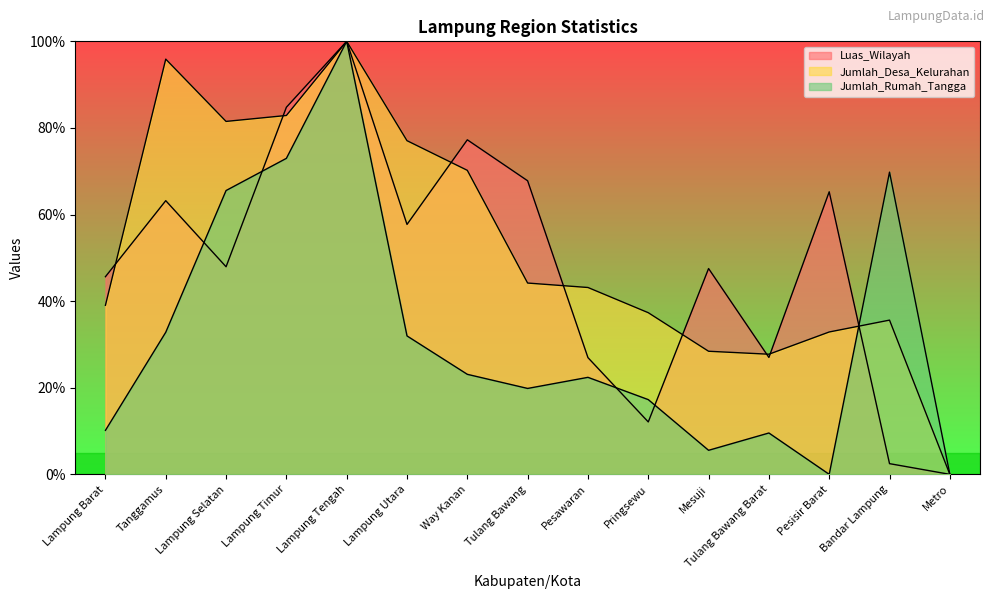

The value of Jumlah_Desa_Kelurahan at Bandar Lampung is 35.6. True or false?

True